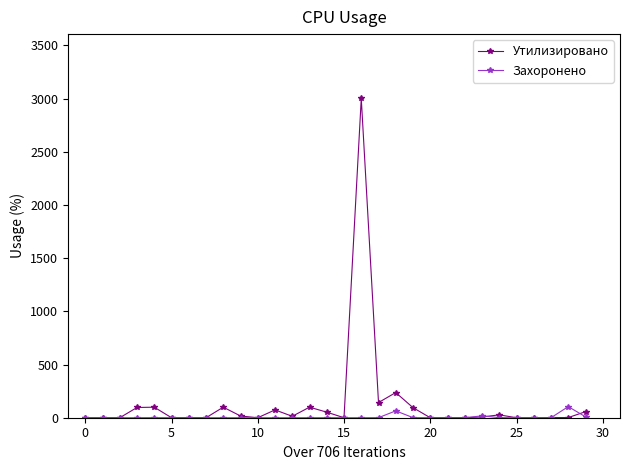

Count the number of categories in the chart.

30